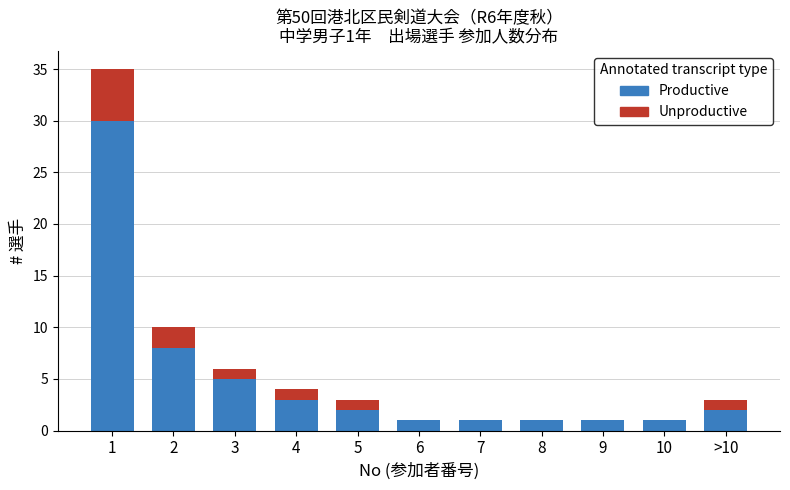

Reading left to right, what are the values for Productive?

1=30	2=8	3=5	4=3	5=2	6=1	7=1	8=1	9=1	10=1	>10=2